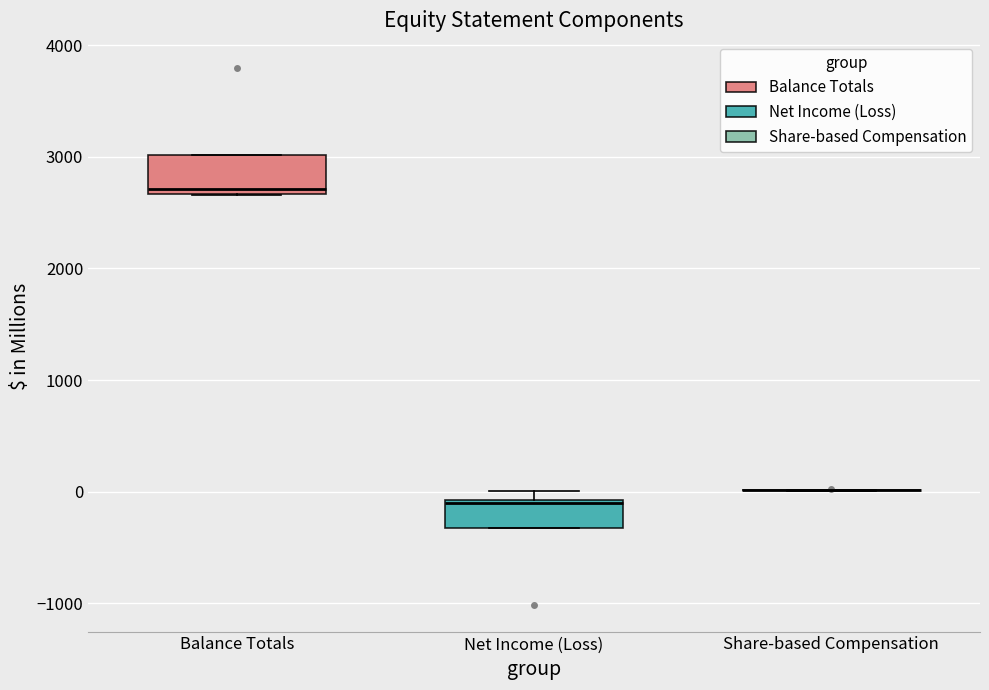

Reading left to right, transcribe this box plot: for each box, give where its median line is, the range the box spans, and where its two whiskers end, as read against the y-axis. The values are not printed on the chart, so give them approximately, as read against the axis.

Balance Totals: median 2700 (just above the box's lower edge), box 2700 to 3000, whiskers 2700 to 3000
Net Income (Loss): median -100, box -300 to -100, whiskers -300 to 0
Share-based Compensation: box collapsed to a line at 0, whiskers 0 to 0